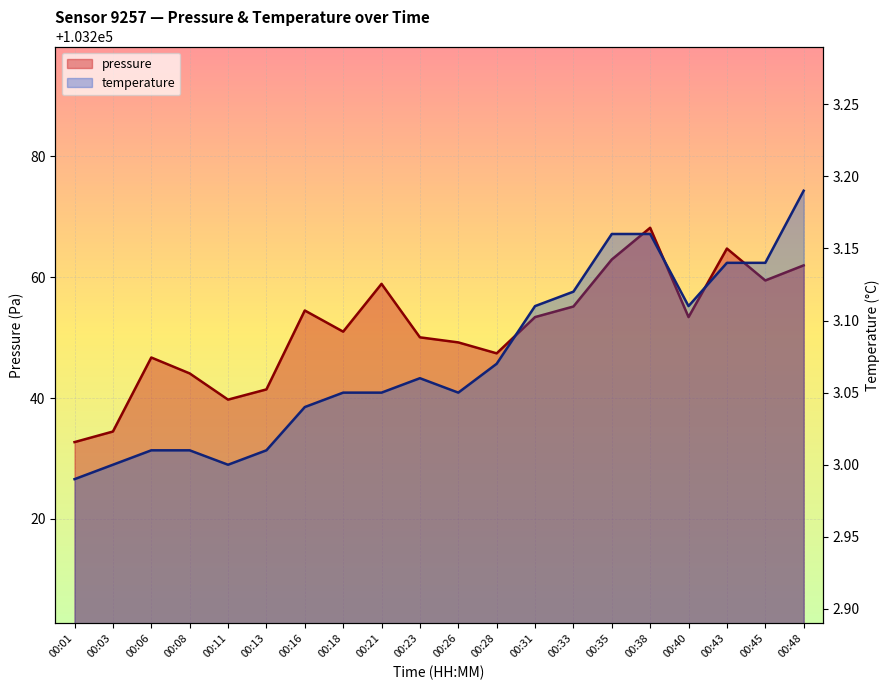

Reading left to right, list all the values displayed in this chart.

pressure: 00:01=103232.7	00:03=103234.5	00:06=103246.7	00:08=103244.1	00:11=103239.8	00:13=103241.4	00:16=103254.5	00:18=103251.0	00:21=103258.9	00:23=103250.1	00:26=103249.2	00:28=103247.4	00:31=103253.4	00:33=103255.2	00:35=103262.9	00:38=103268.2	00:40=103253.4	00:43=103264.8	00:45=103259.5	00:48=103262.0
temperature: 00:01=3.0	00:03=3.0	00:06=3.0	00:08=3.0	00:11=3.0	00:13=3.0	00:16=3.0	00:18=3.0	00:21=3.0	00:23=3.1	00:26=3.0	00:28=3.1	00:31=3.1	00:33=3.1	00:35=3.2	00:38=3.2	00:40=3.1	00:43=3.1	00:45=3.1	00:48=3.2